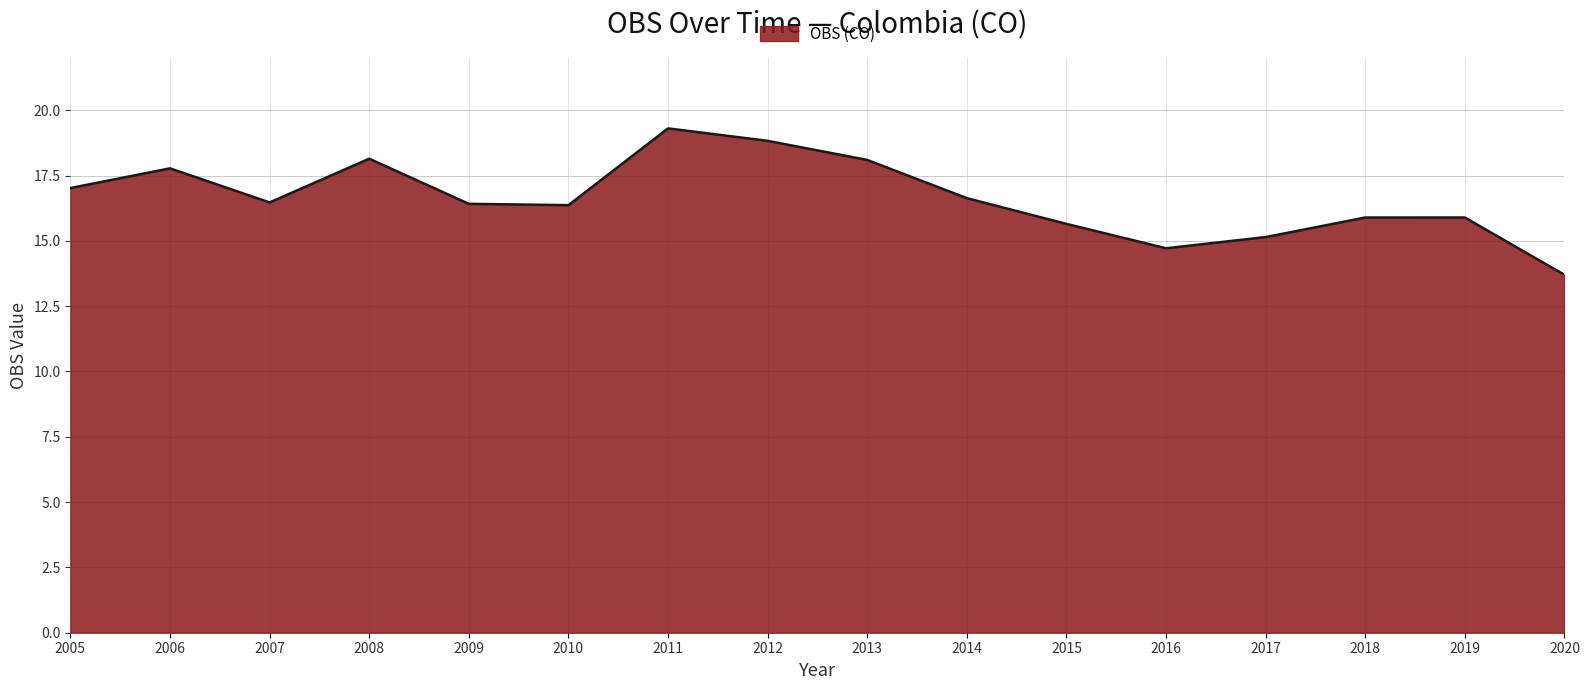

Does the chart display data point markers on the line(s)?

No